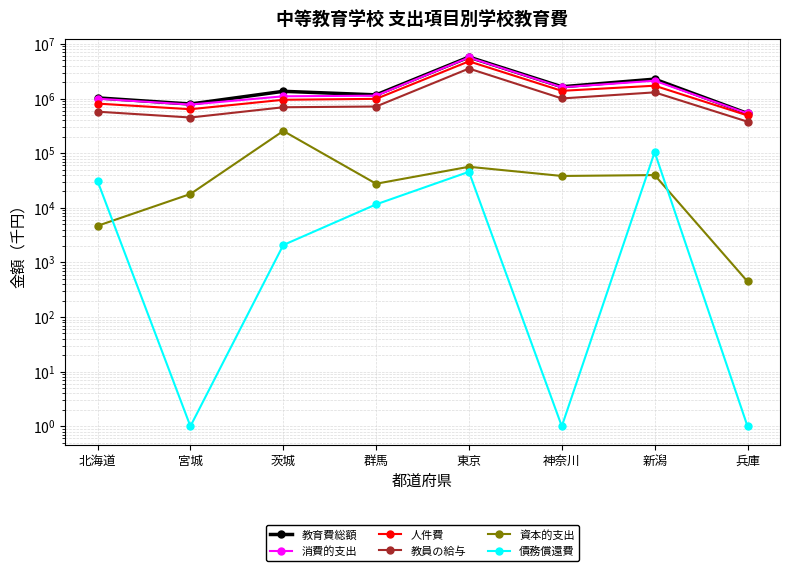

What is the label of the 8th point from the left?

兵庫